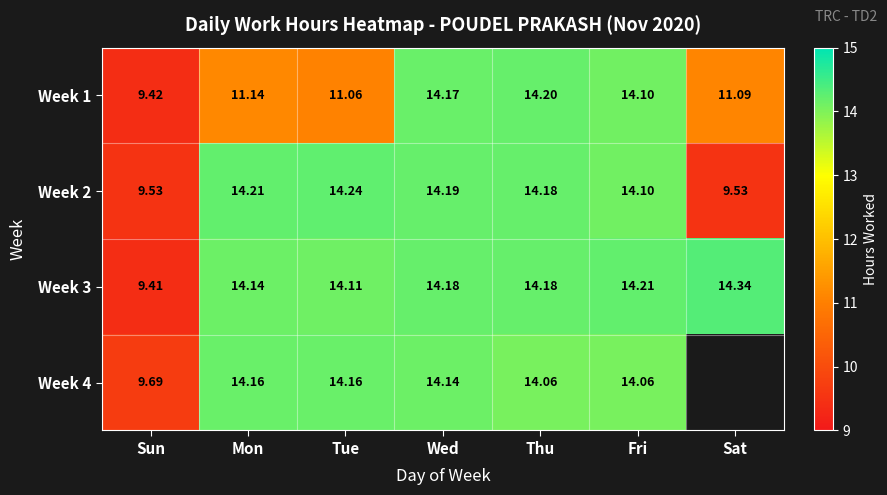

What is the difference between the maximum and minimum values in the Week 1 series?

4.8